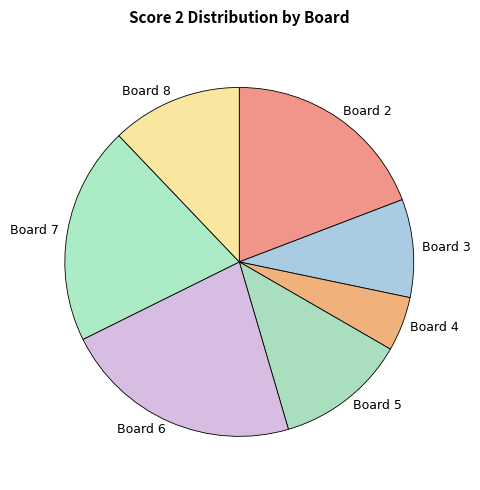

The Board 5 slice represents 2% of the pie. True or false?

False